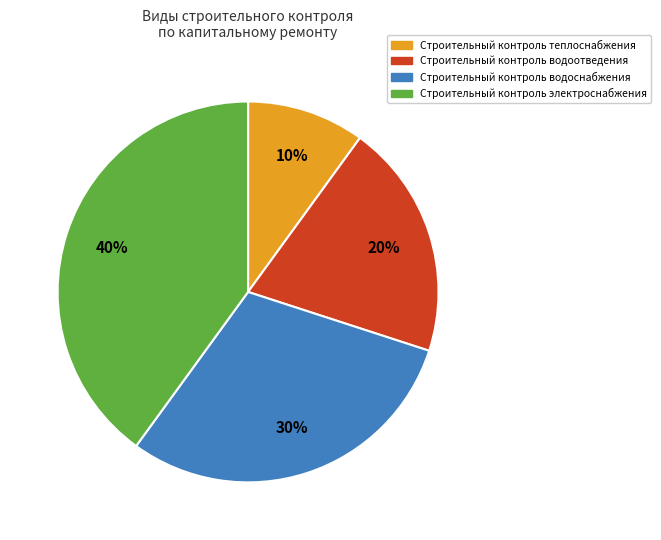

Does any single category account for the majority?

No